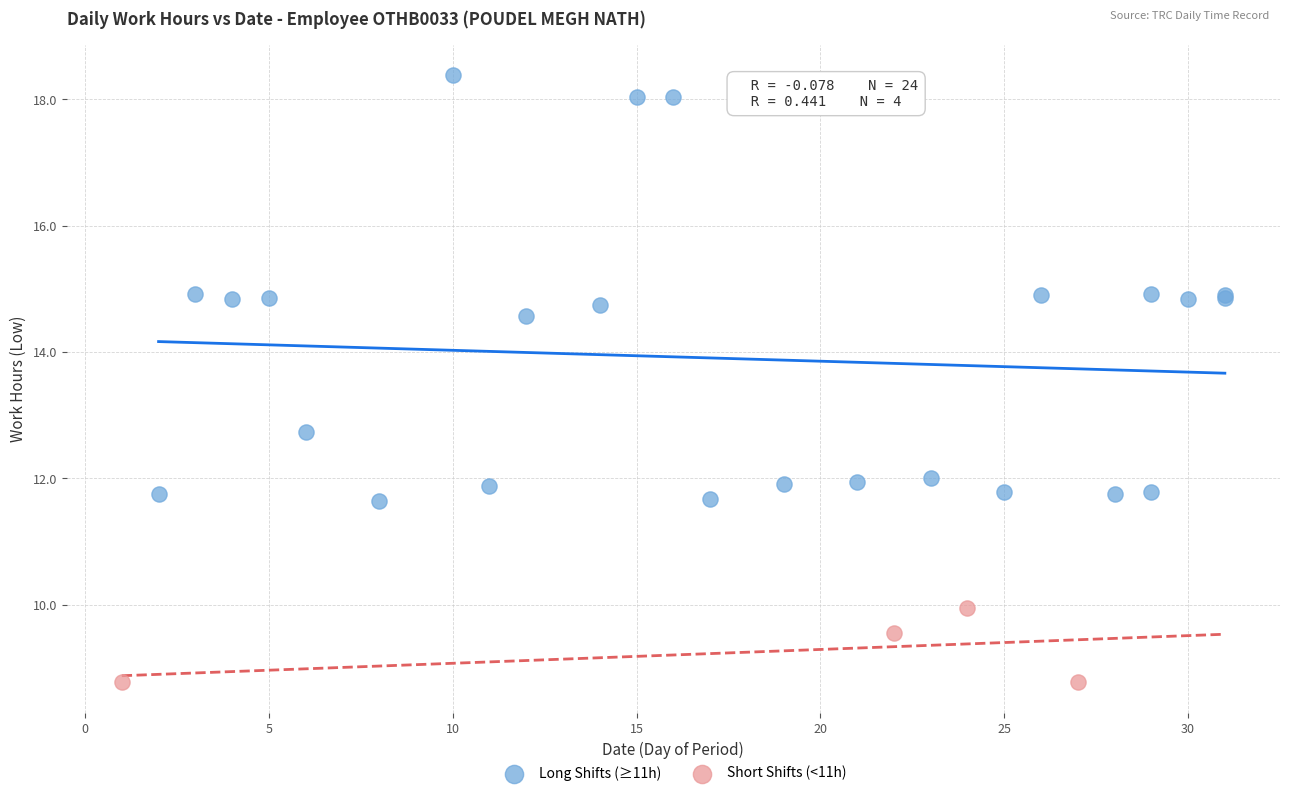

Which series contains the highest Y value?

Long Shifts (≥11h)